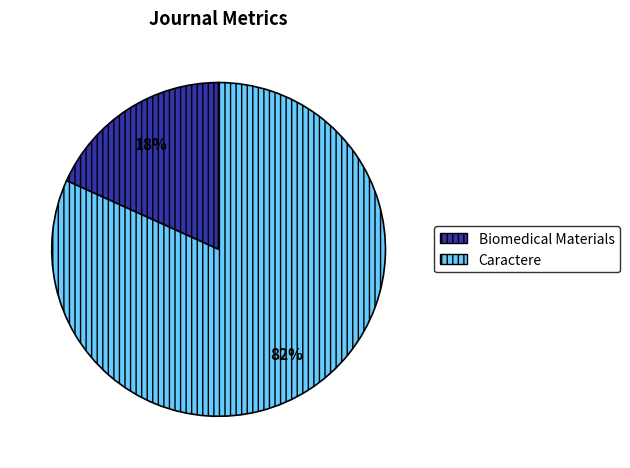

Is Biomedical Materials the majority of the pie?

No